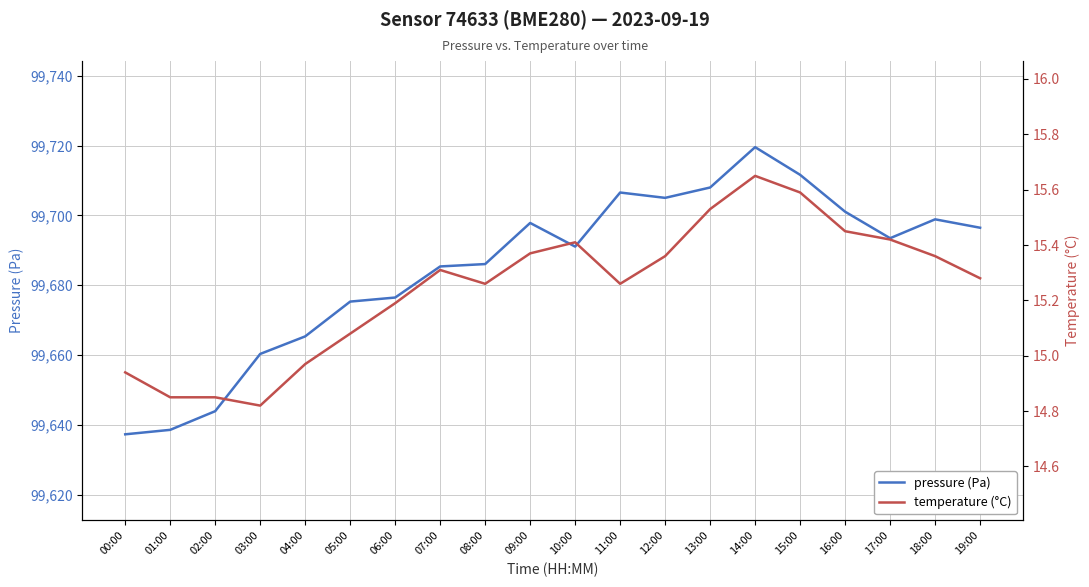

True or false: temperature (°C) and pressure (Pa) cross at least once.

False